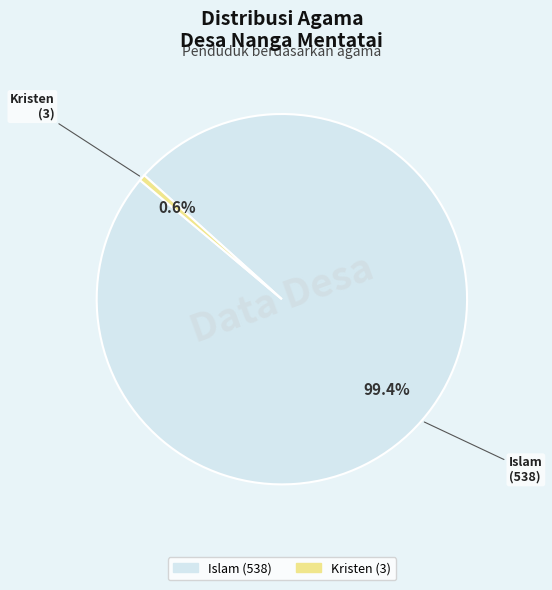

Does any single category account for the majority?

Yes